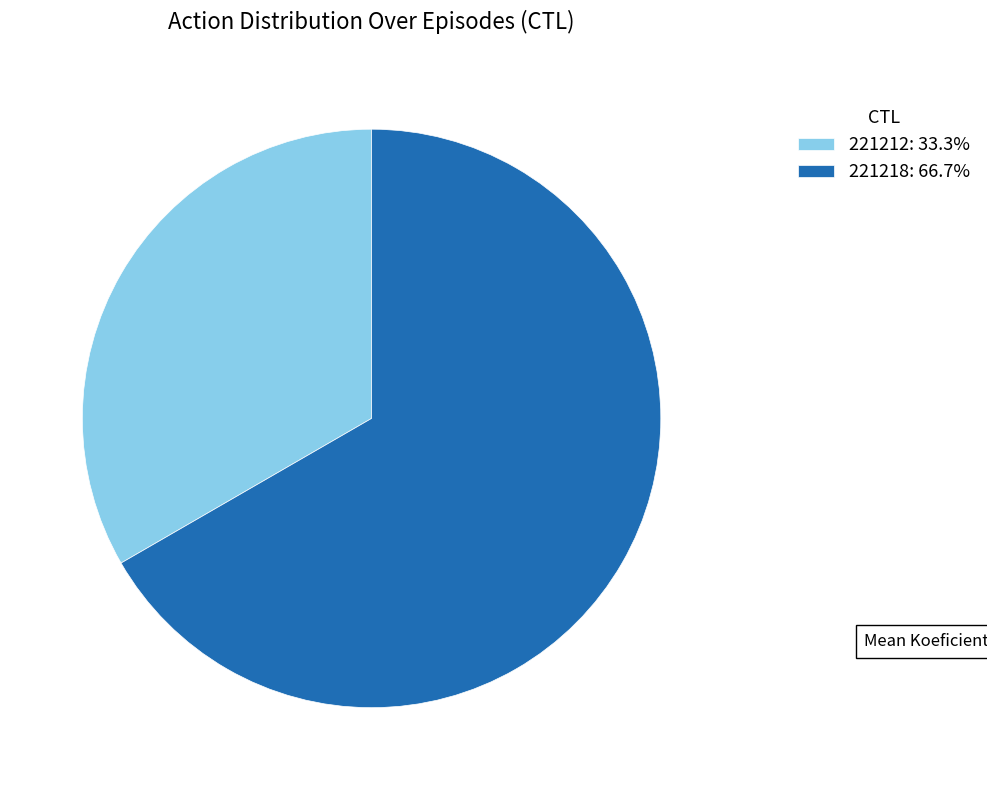

True or false: 221212 accounts for 26% of the total.

False